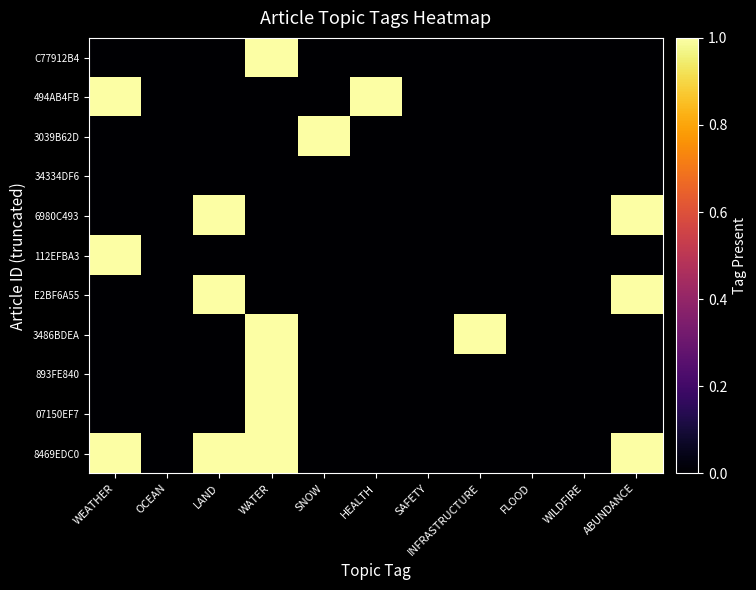

How many distinct data groups are displayed?

11